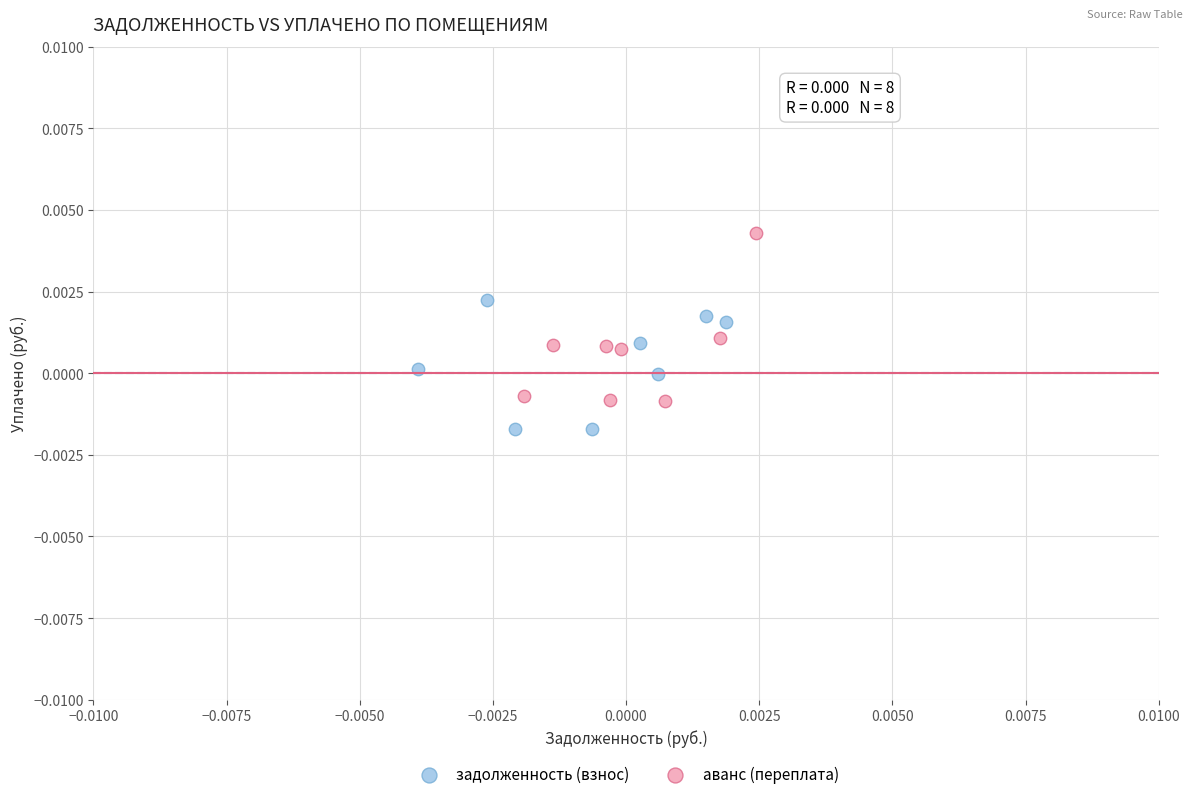

Which series has the widest spread of Y values?

аванс (переплата)